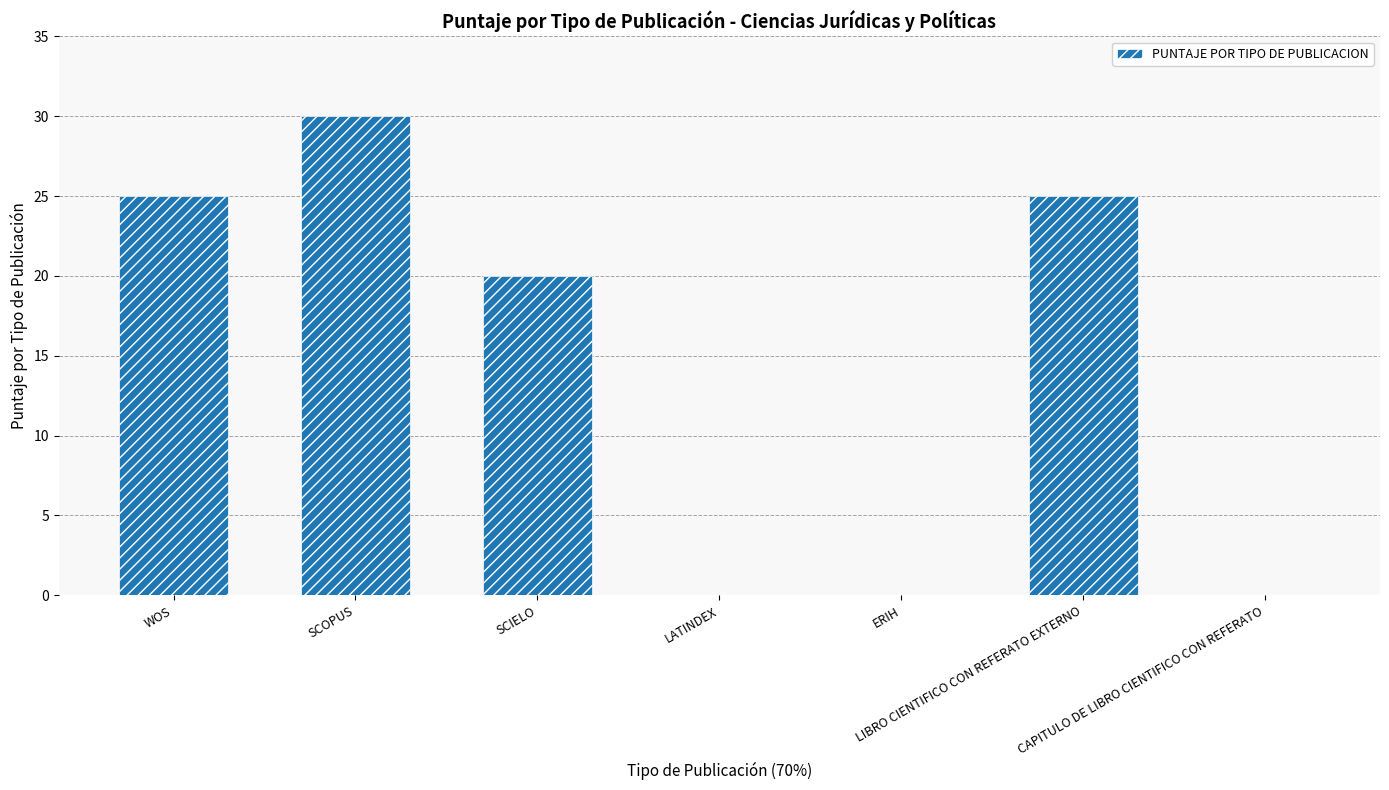

Reading left to right, extract all data points from this chart.

25	30	20	0	0	25	0